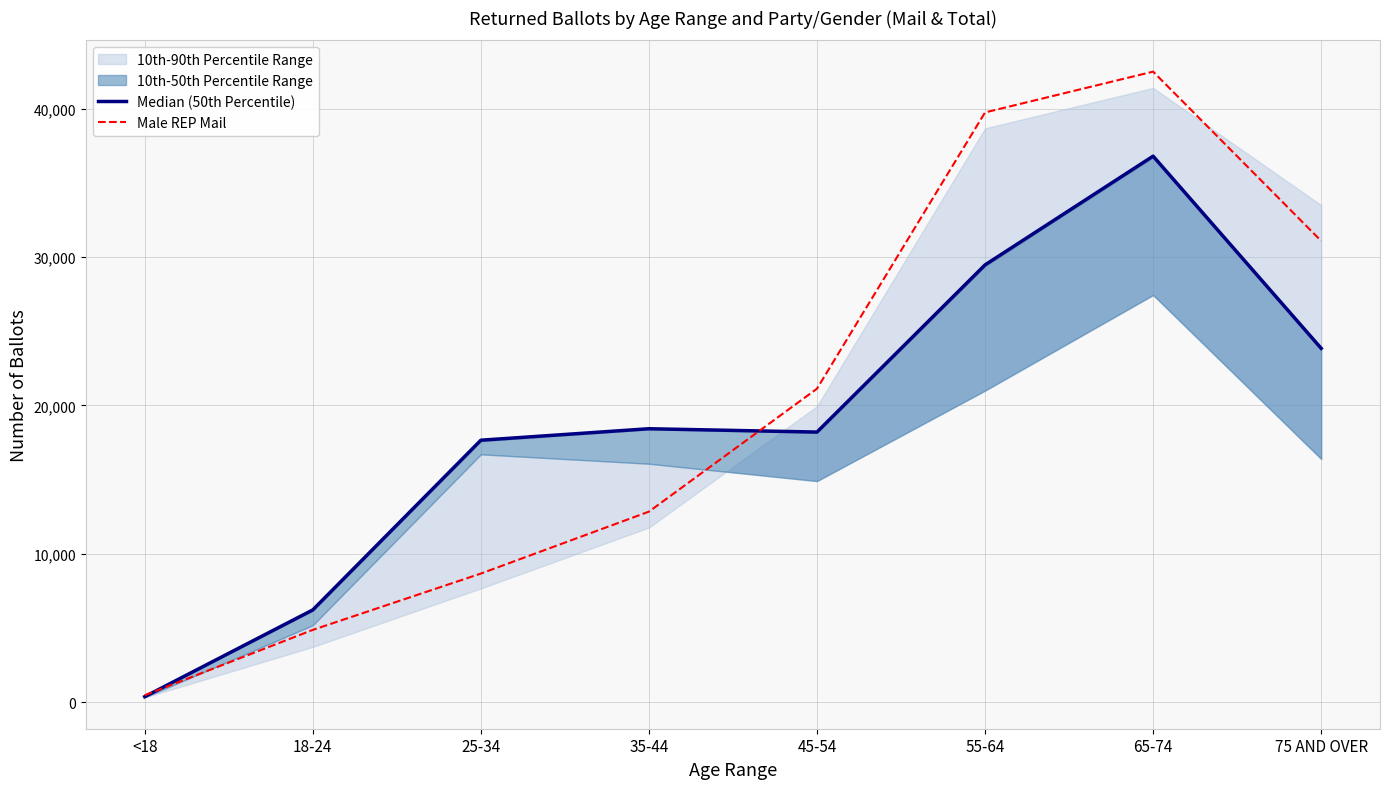

True or false: Male REP Mail has more than 0 points higher than both neighbors.

True